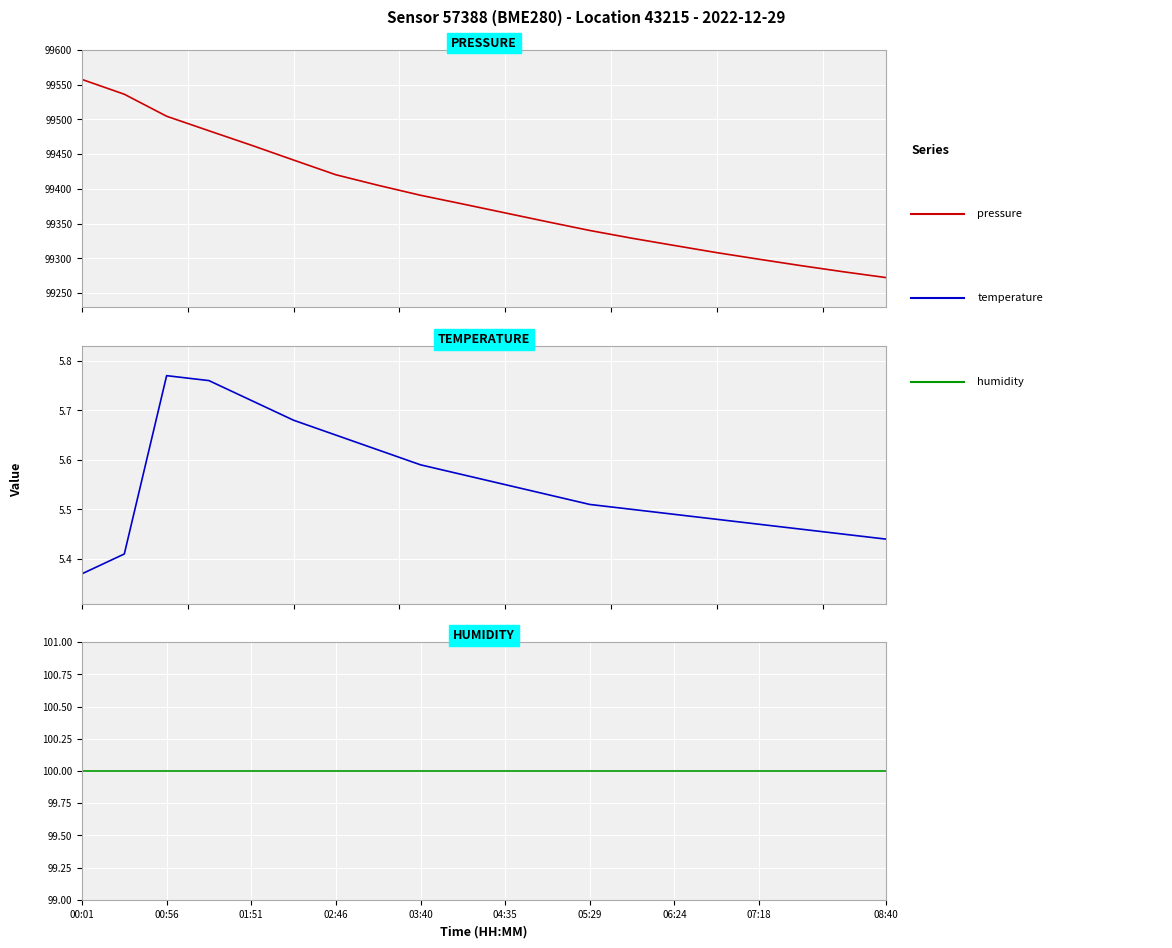

True or false: pressure has a value of 165106.8 at 07:18.

False